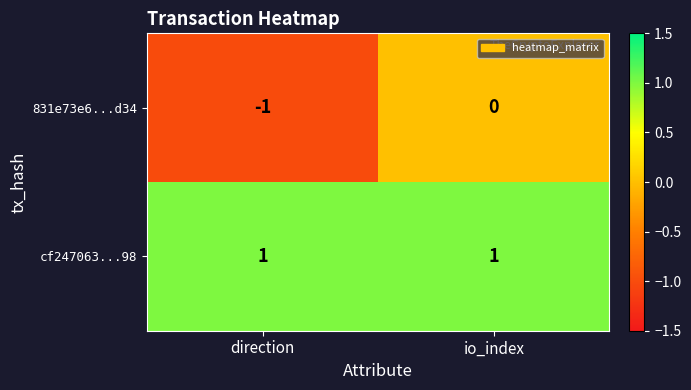

At direction, list the series in order from smallest to largest.

831e73e6...d34, cf247063...98